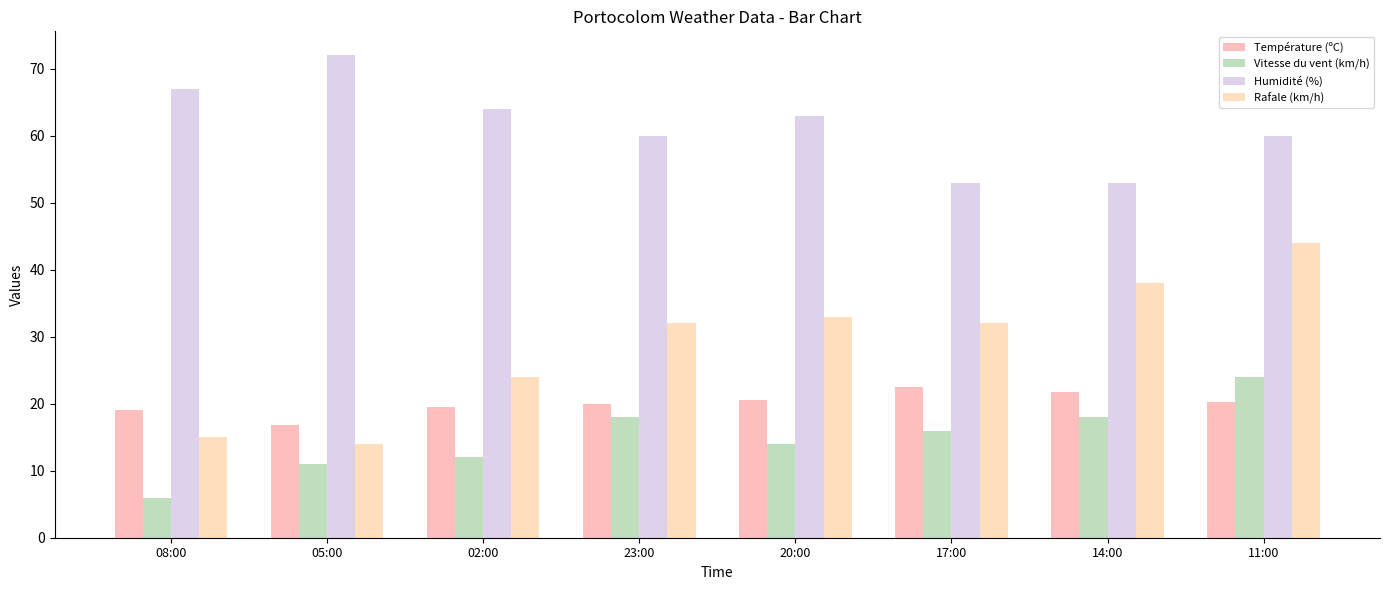

What is the difference between the second highest and second lowest values in the Vitesse du vent (km/h) series?

7.0